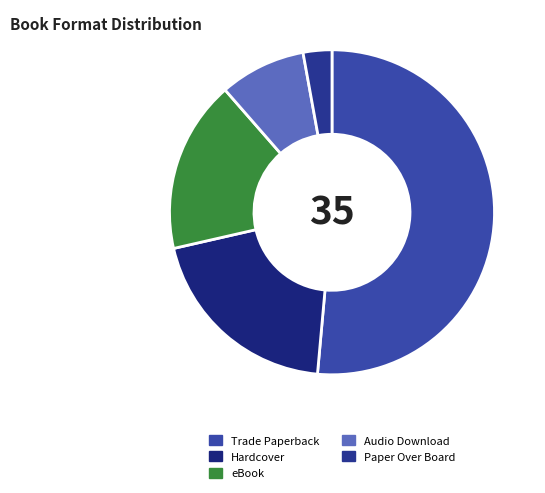

What percentage is NOT represented by Paper Over Board?

97.1%